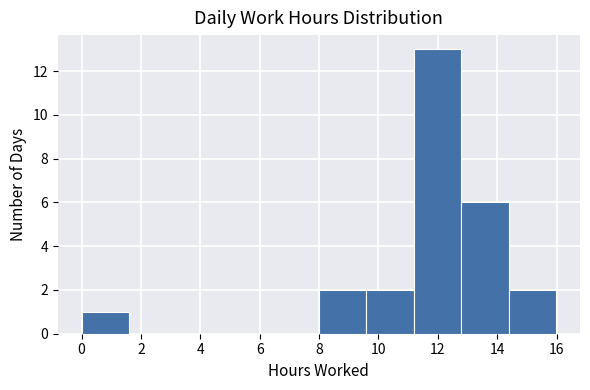

How tall is the bar that spans 12.8 to 14.4 on the x-axis? Neither the bar edges nor the heights are printed on the chart, so give them approximately, as read against the axes.

6